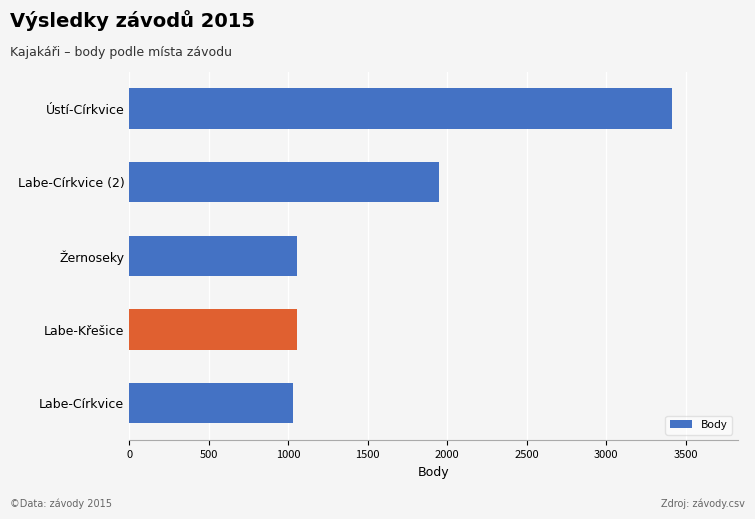

How many bars are there in total?

5